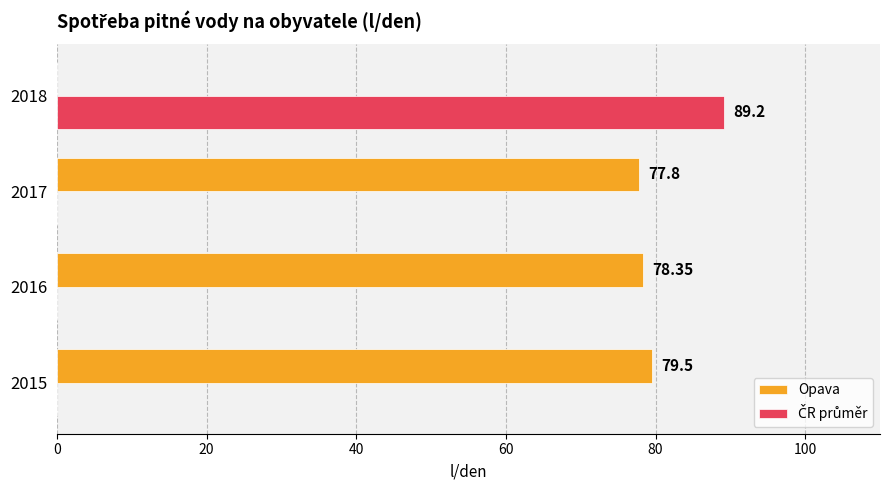

Between 2015 and 2017, which series saw the biggest shift?

Opava